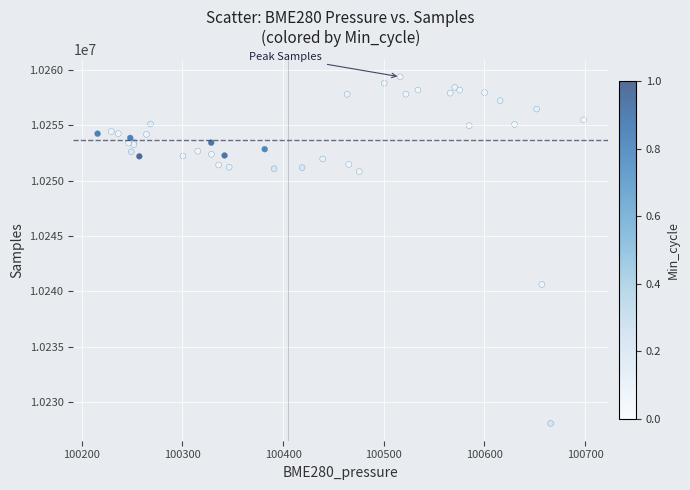

What Y value in the scatter plot is closest to 10243729?

10240631